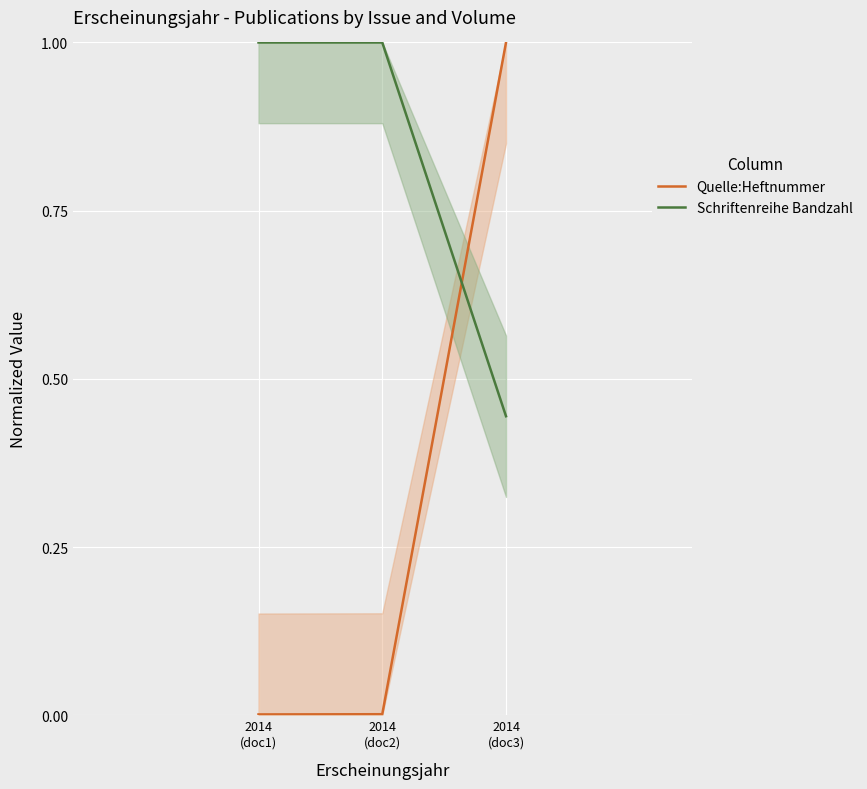

What is the greatest value displayed?

1.0